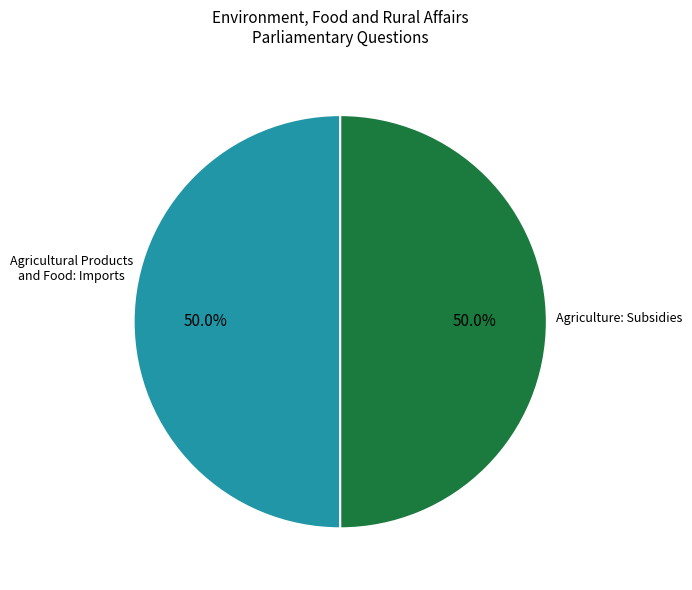

Count the number of slices in the pie.

2